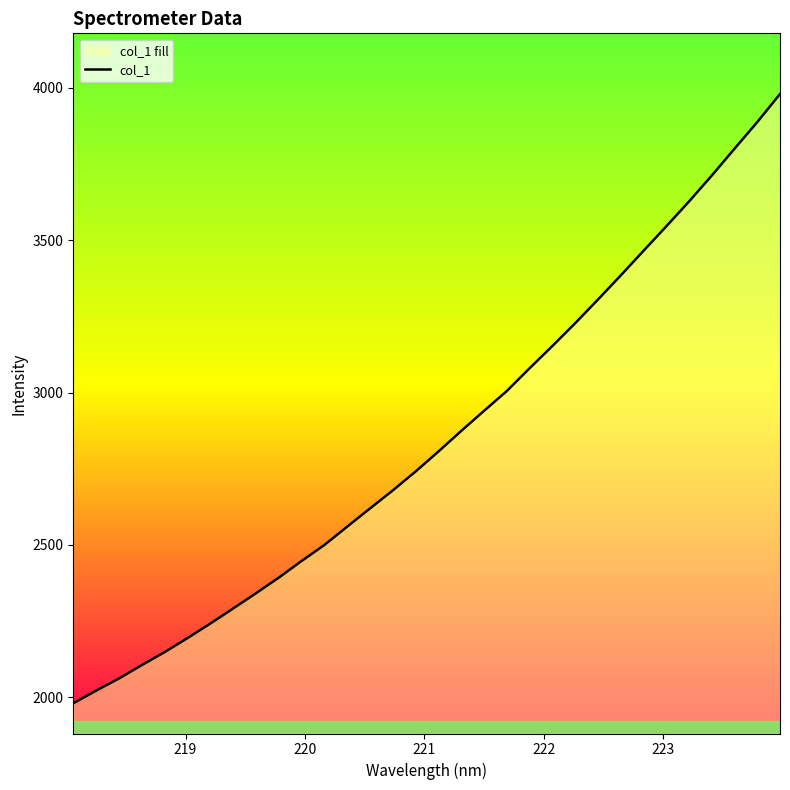

What is the greatest value displayed?

3979.3